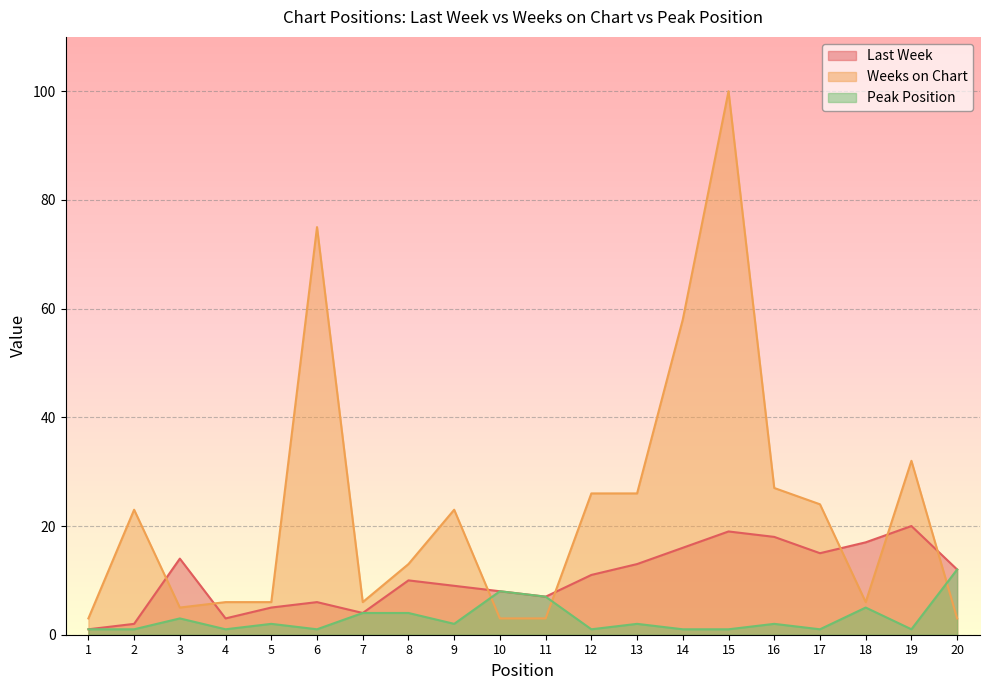

What is the sum of all Peak Position values?

60